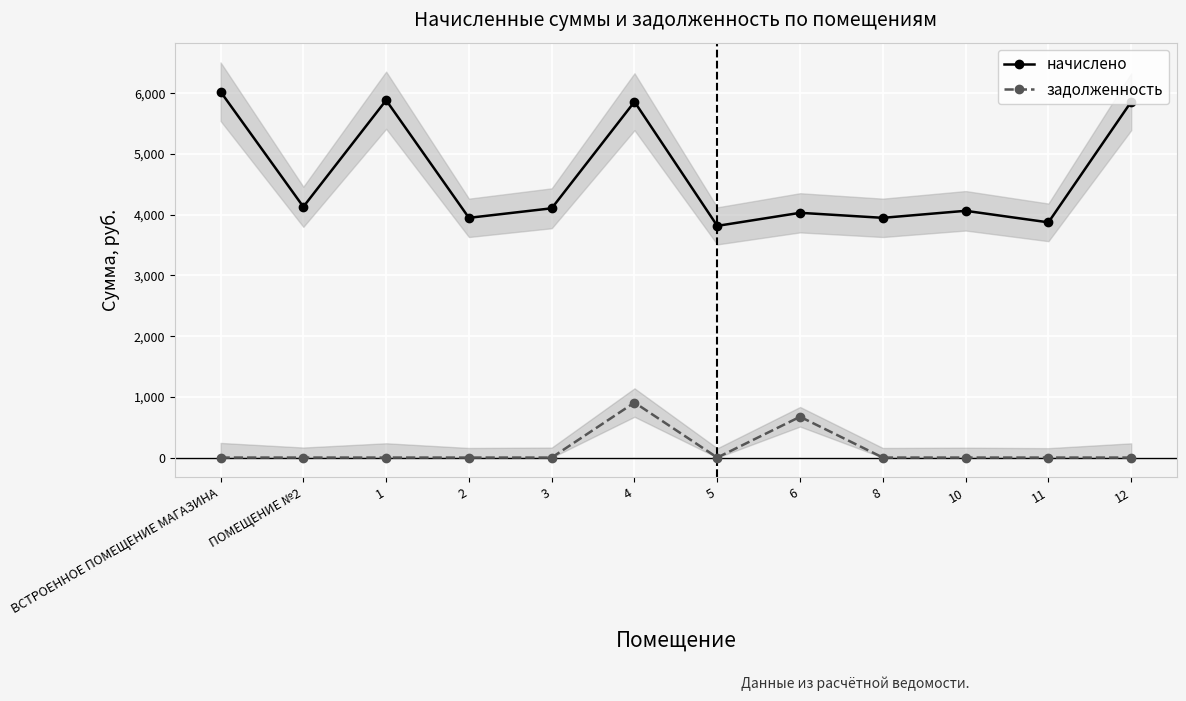

What is the difference between the second highest and second lowest values in the начислено series?

2012.2